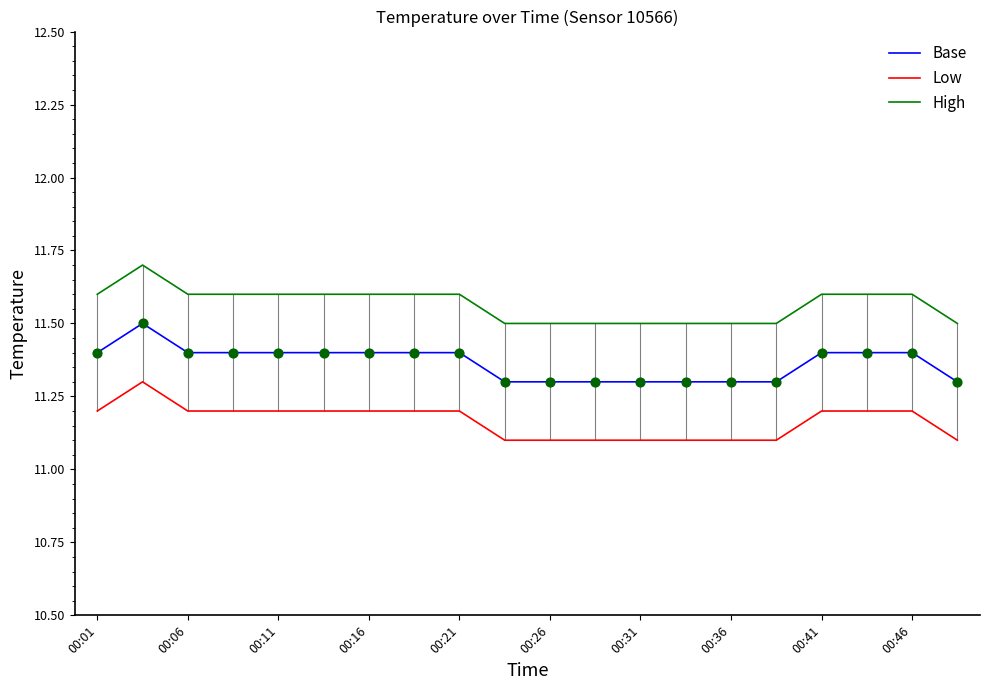

At how many categories does at least one series exceed 11?

20